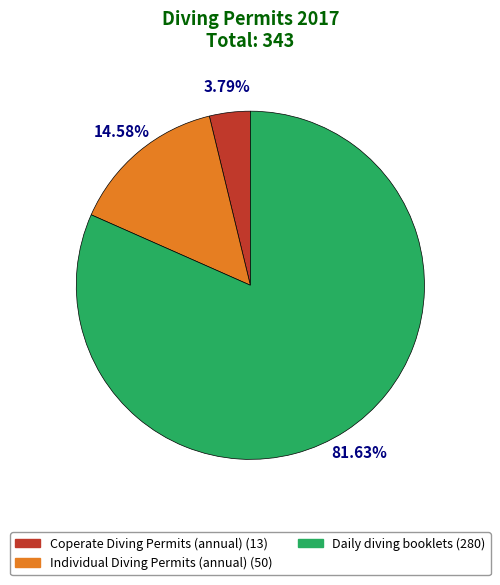

Which slice is the smallest?

Coperate Diving Permits (annual)